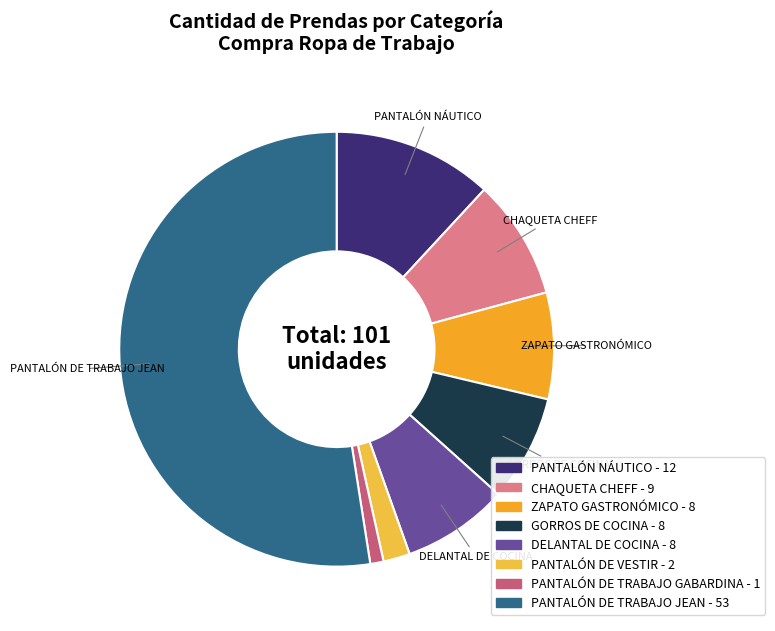

Which slice is the largest?

PANTALÓN DE TRABAJO JEAN